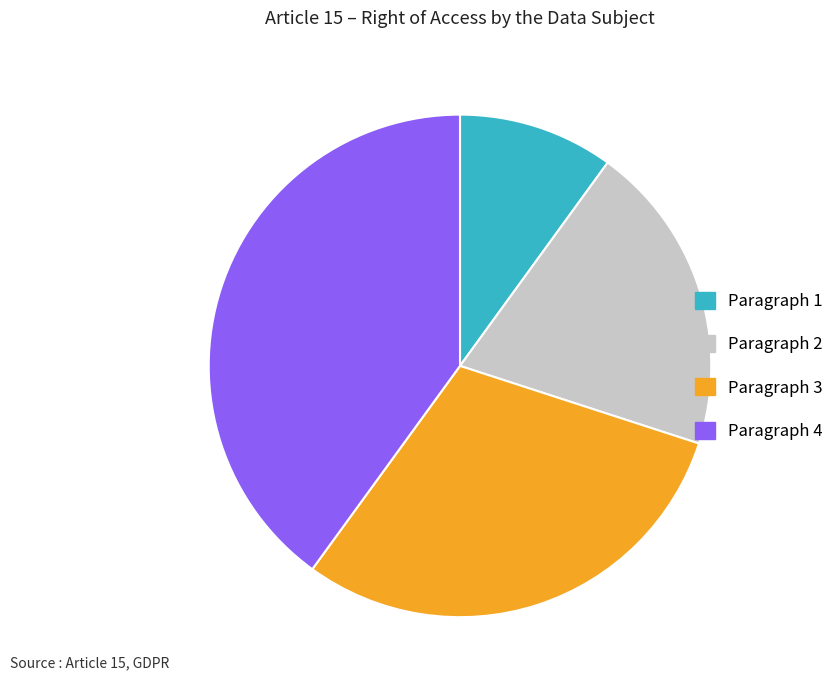

Which slice is the smallest?

Paragraph 1